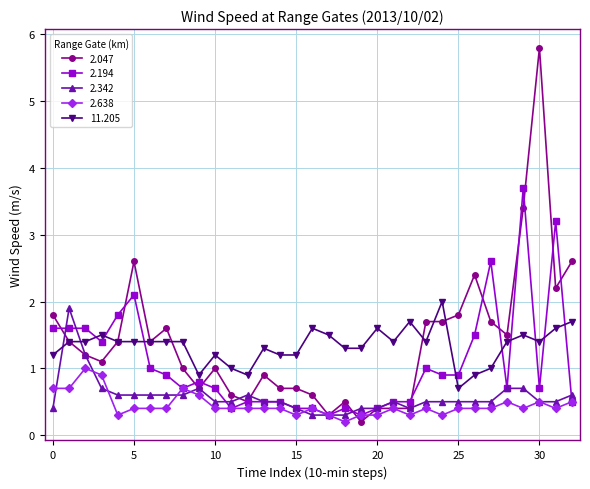

True or false: 2.638 and 11.205 intersect in this chart.

False